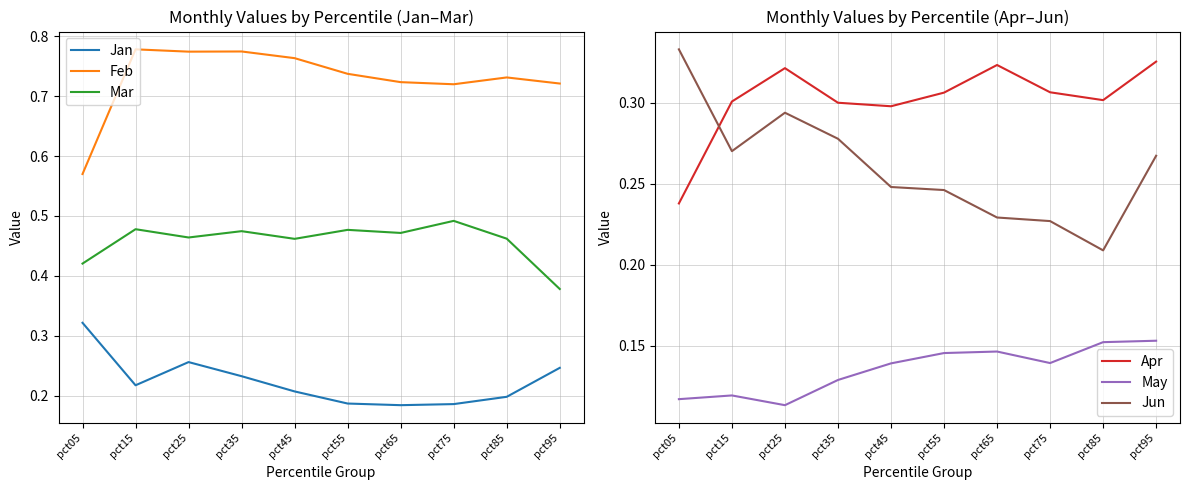

At how many categories does at least one series exceed 0?

10